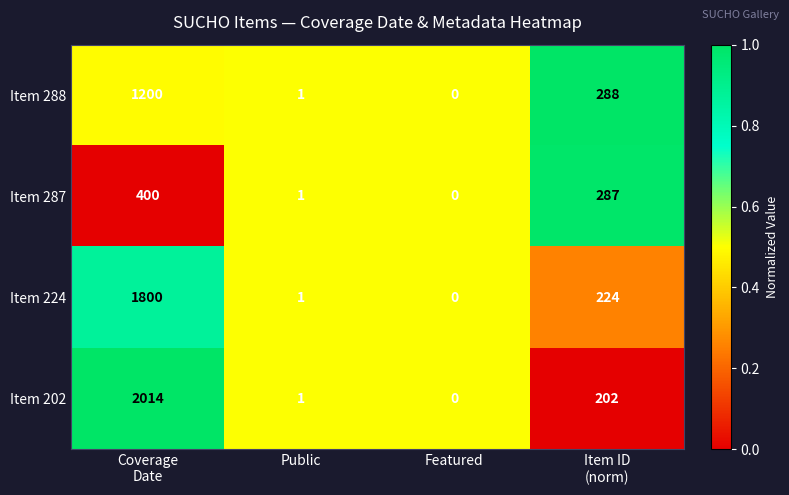

Which series has the largest range (max minus min)?

Item 202